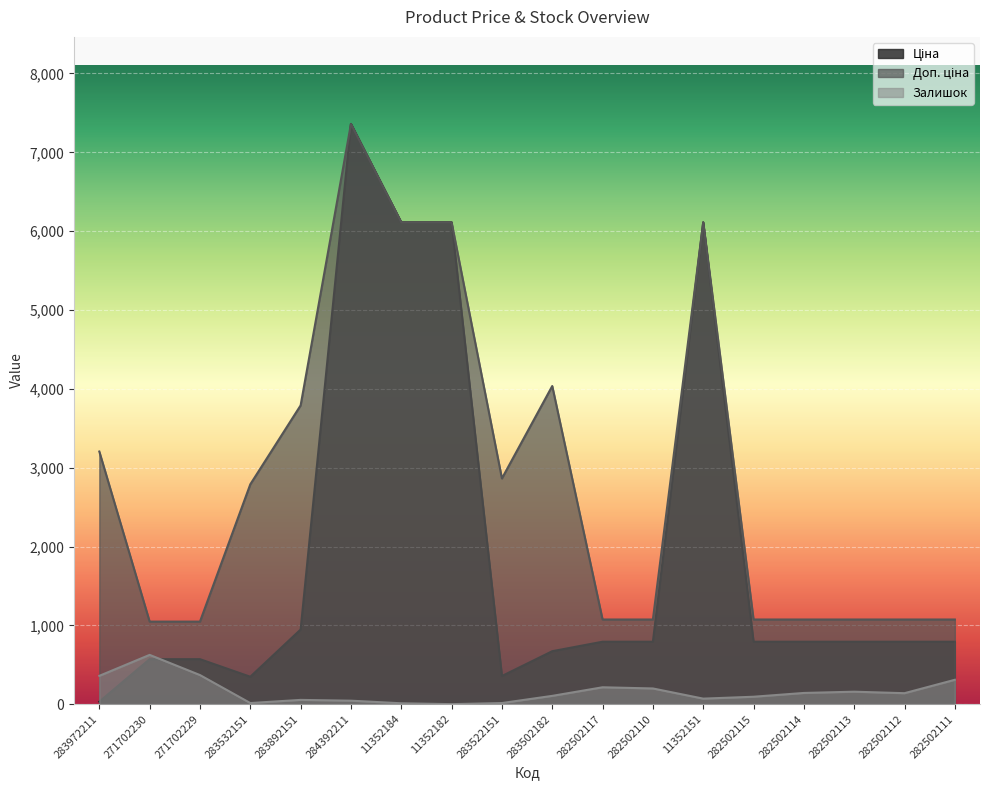

What is the sum of the Залишок values at 282502112 and 282502113?

299.0